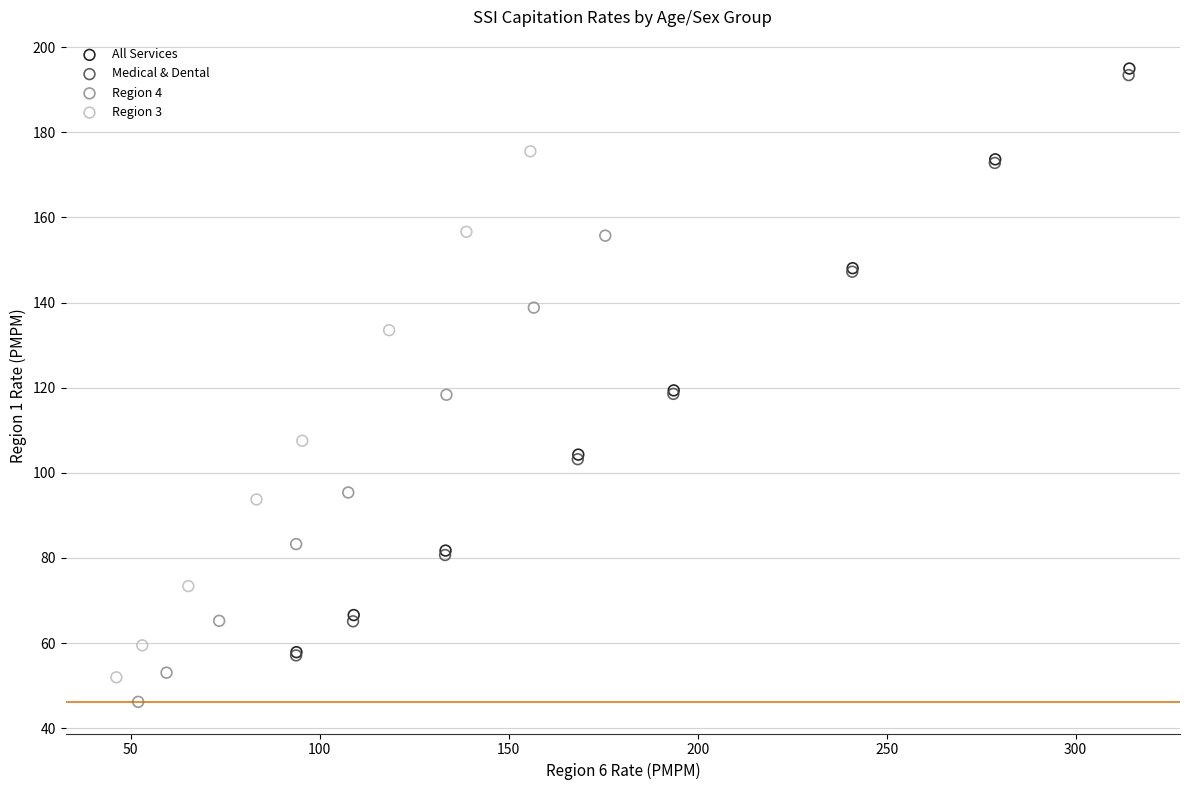

Which series has the widest spread of Y values?

All Services